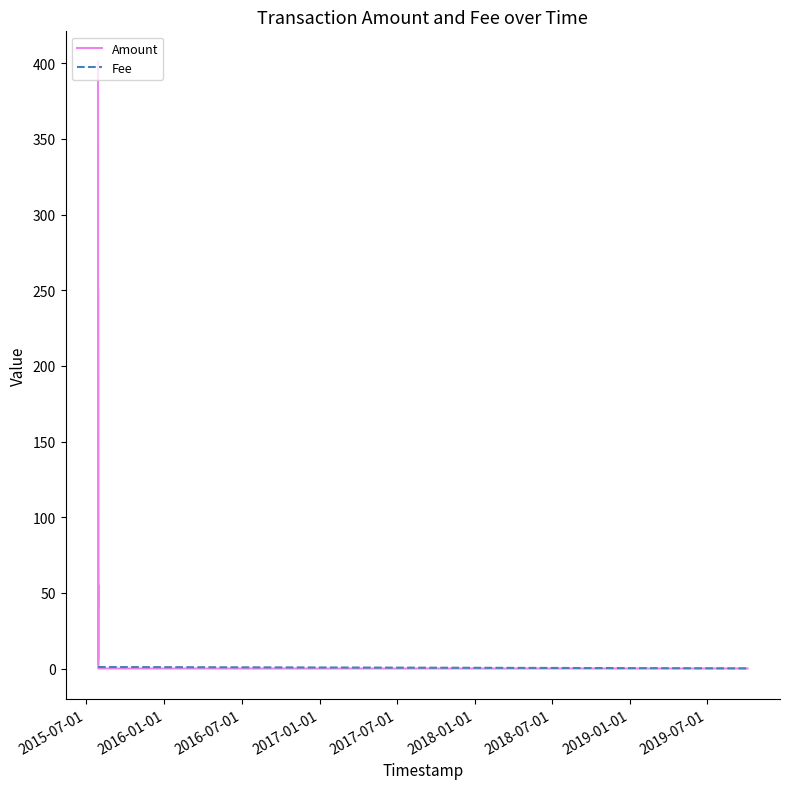

What is the label of the 9th point from the left?

2019-07-01